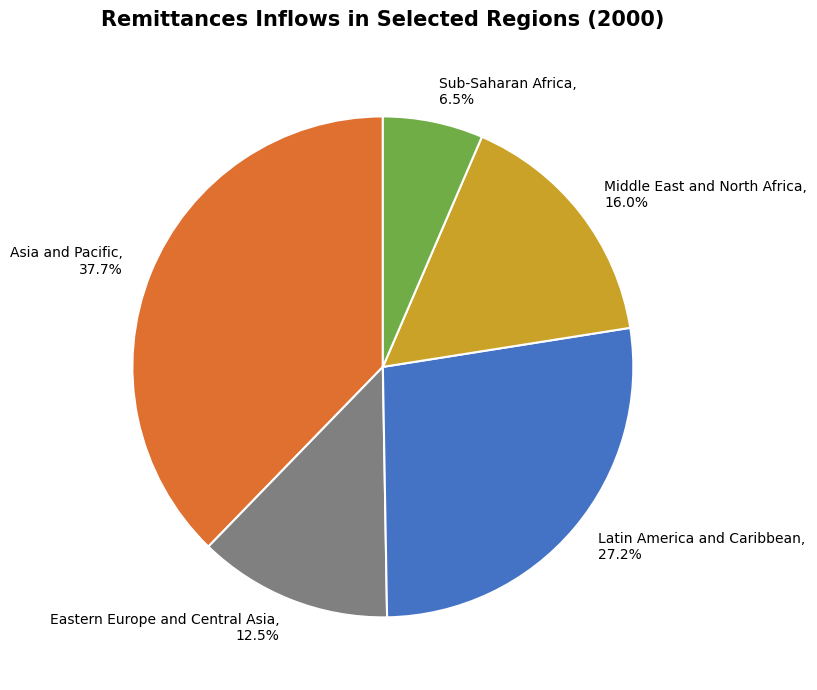

How much of the chart is everything except Asia and Pacific?

62.3%